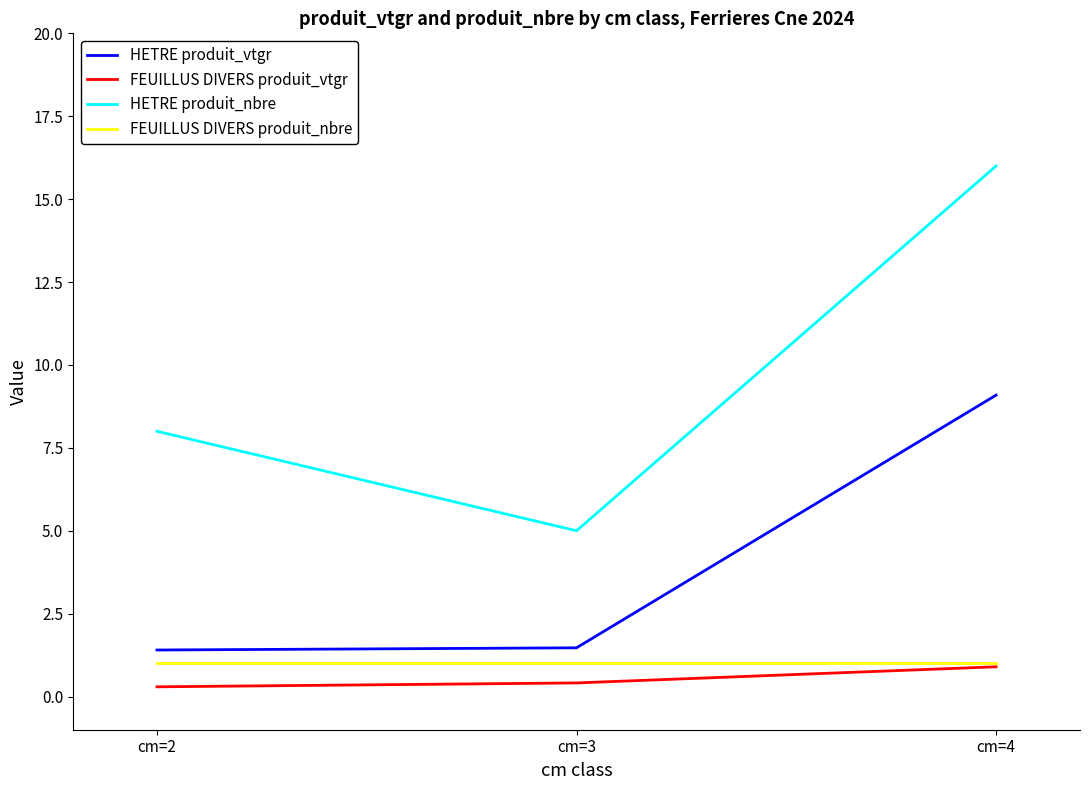

True or false: FEUILLUS DIVERS produit_vtgr has a value of 0.3 at cm=2.

True